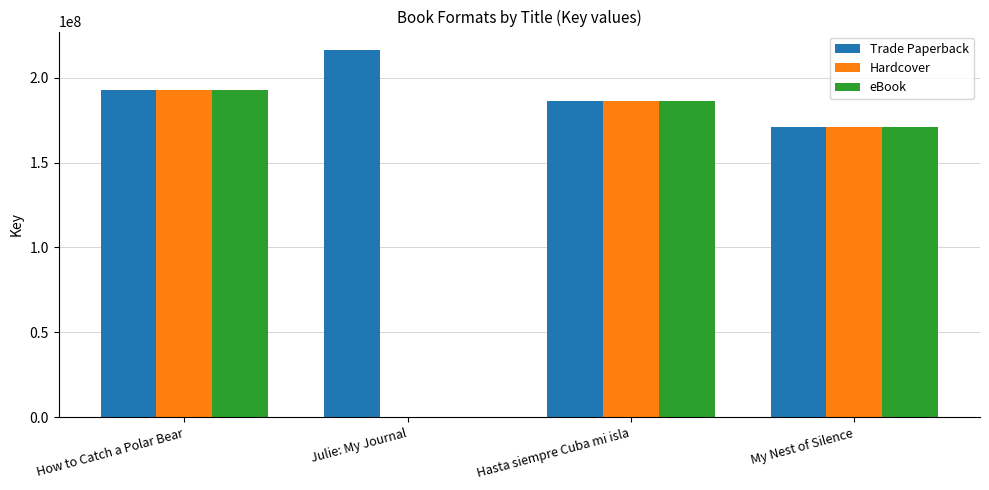

The value of Hardcover at Julie: My Journal is 89013837. True or false?

False